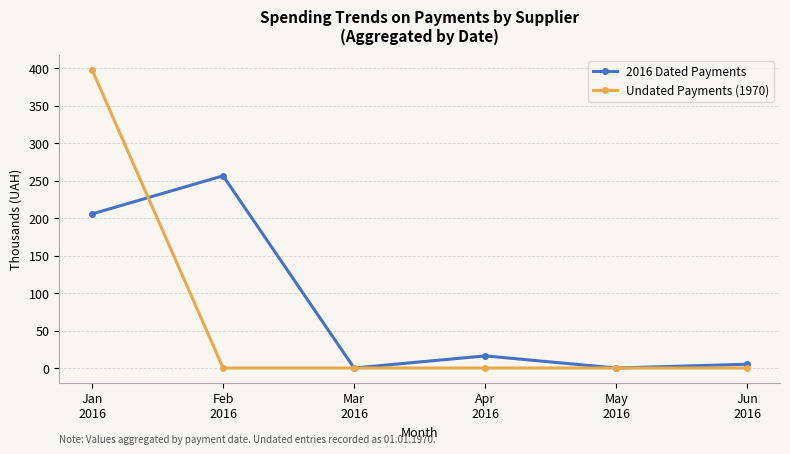

True or false: Undated Payments (1970) and 2016 Dated Payments cross at least once.

True